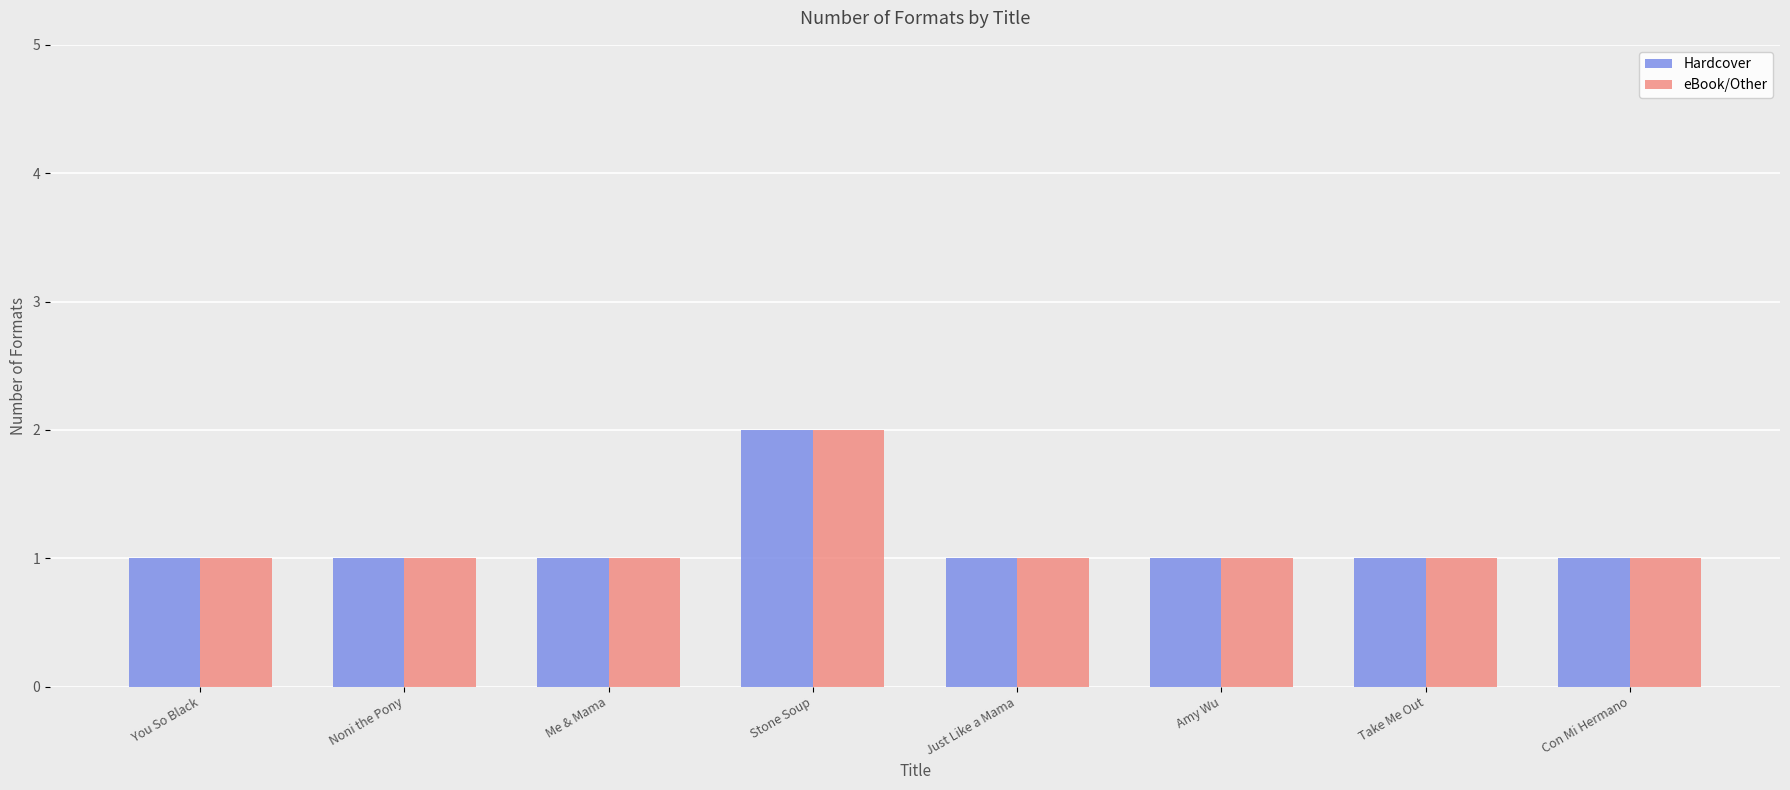

What is the label of the 2nd bar from the right?

Take Me Out